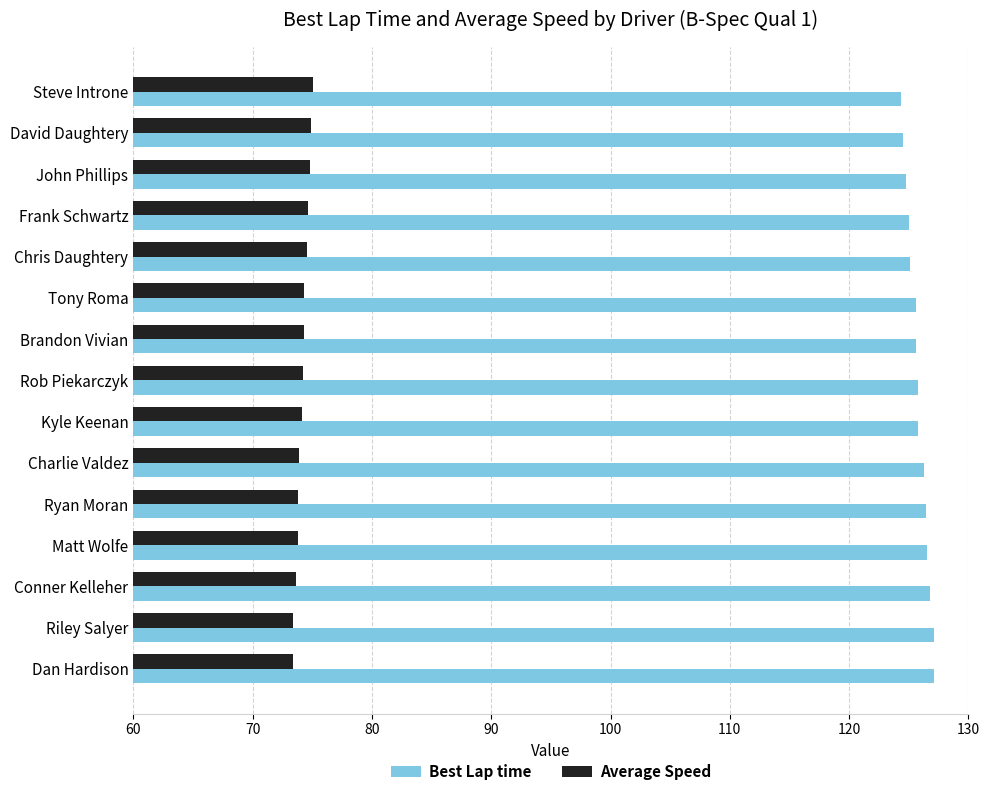

Which series has the widest spread of values?

Best Lap time